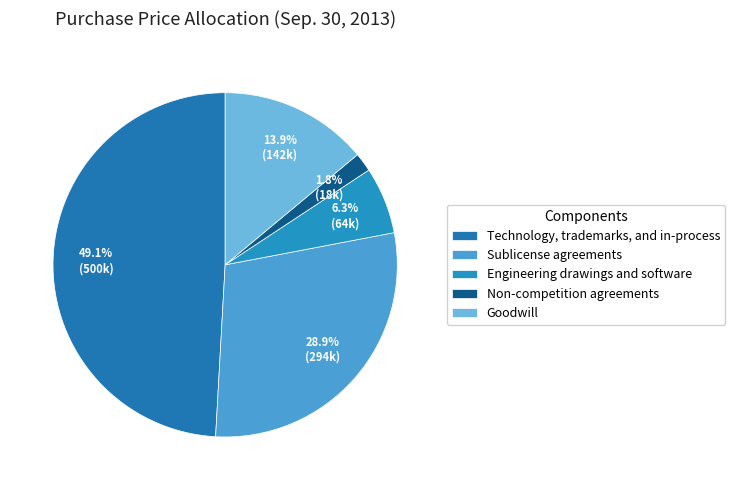

To the nearest percent, what percentage of the pie is Sublicense agreements?

29%